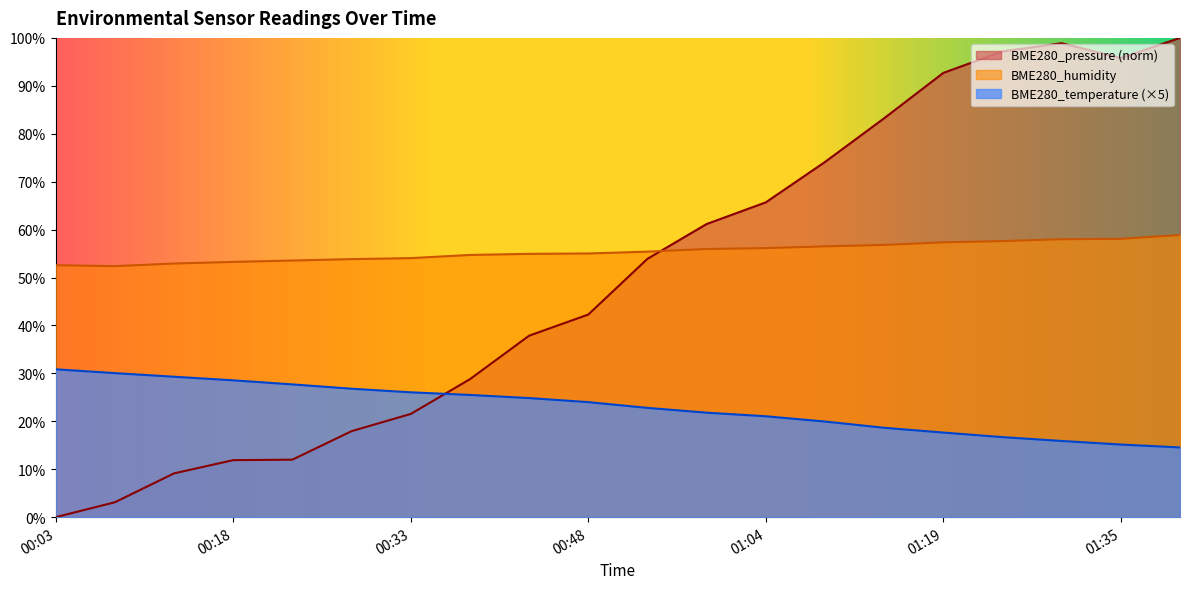

Reading right to left, transcribe all the data shown in this chart.

BME280_pressure: 01:40=100.0	01:35=95.8	01:30=98.9	01:25=97.2	01:19=92.7	01:14=83.2	01:09=74.1	01:04=65.7	00:59=61.2	00:54=53.9	00:48=42.3	00:43=37.9	00:38=28.8	00:33=21.5	00:28=17.9	00:23=12.0	00:18=11.9	00:13=9.1	00:08=3.1	00:03=0.0
BME280_humidity: 01:40=58.9	01:35=58.1	01:30=58.0	01:25=57.6	01:19=57.3	01:14=56.8	01:09=56.5	01:04=56.1	00:59=56.0	00:54=55.4	00:48=55.0	00:43=54.9	00:38=54.7	00:33=54.0	00:28=53.8	00:23=53.5	00:18=53.3	00:13=52.9	00:08=52.4	00:03=52.6
BME280_temperature: 01:40=14.6	01:35=15.1	01:30=15.9	01:25=16.7	01:19=17.6	01:14=18.6	01:09=20.0	01:04=21.1	00:59=21.8	00:54=22.8	00:48=24.0	00:43=24.8	00:38=25.5	00:33=26.1	00:28=26.8	00:23=27.7	00:18=28.6	00:13=29.3	00:08=30.0	00:03=30.9